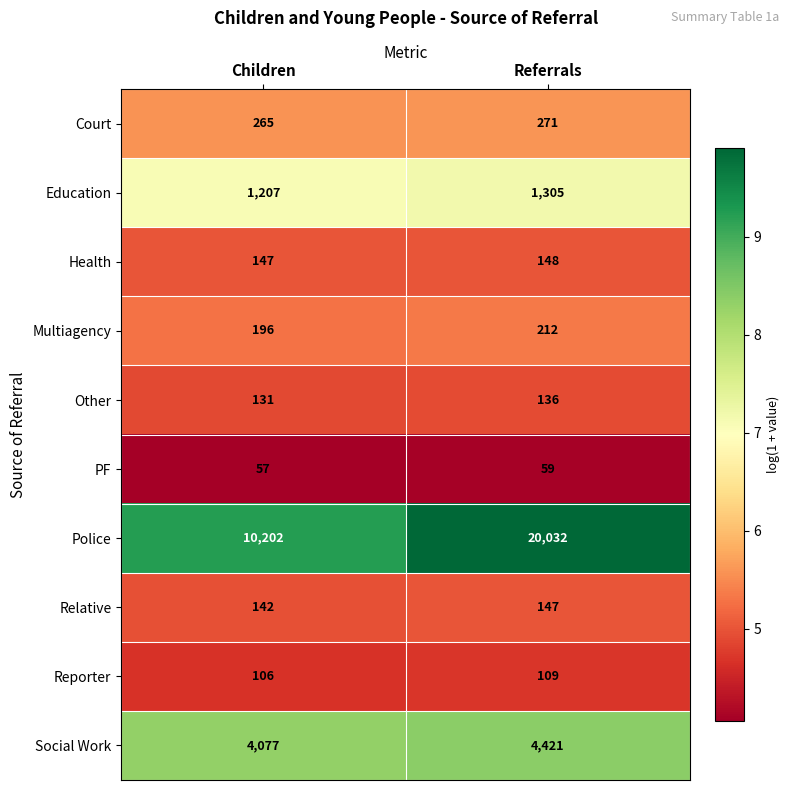

How many data points does each series have?

2